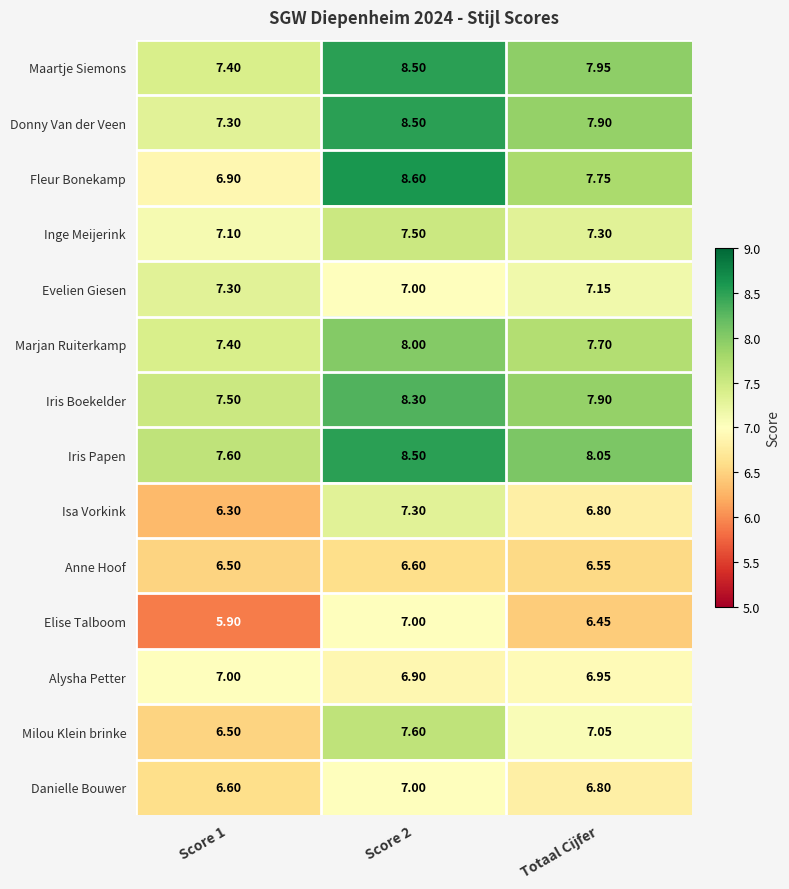

Which series has the largest total across all categories?

Iris Papen